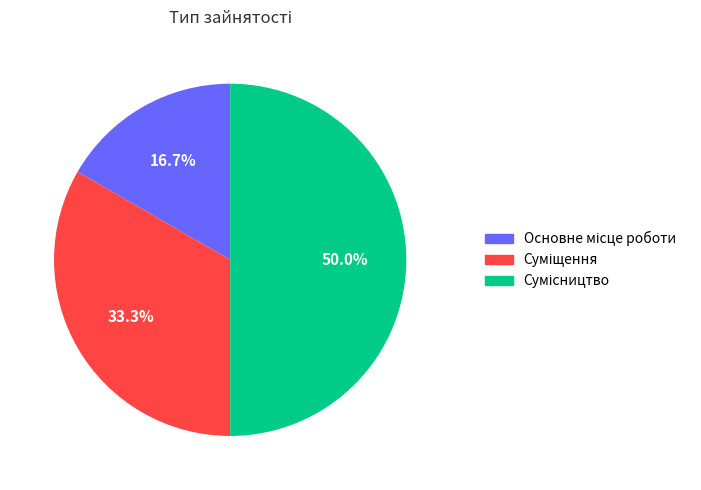

Does Суміщення represent more than half of the total?

No